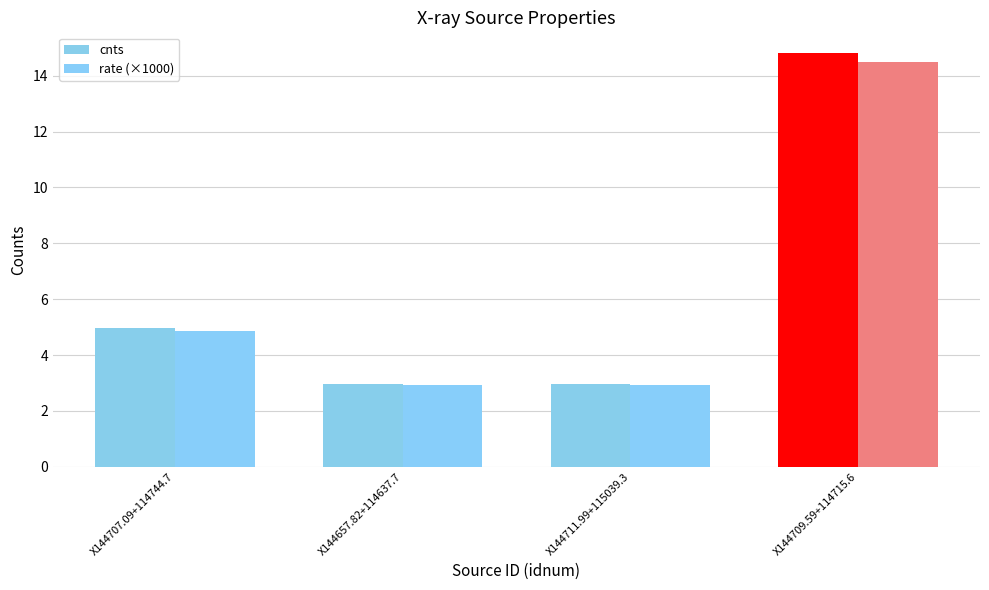

At which category is the sum across all series the highest?

X144709.59+114715.6